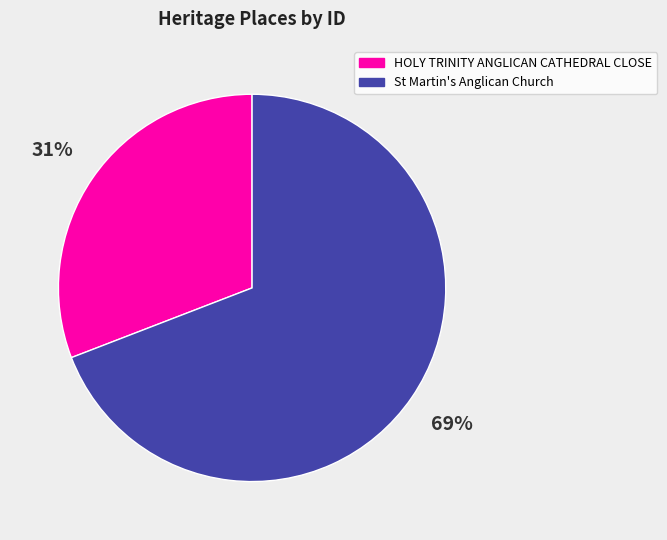

Rank the categories by value from highest to lowest.

St Martin's Anglican Church, HOLY TRINITY ANGLICAN CATHEDRAL CLOSE